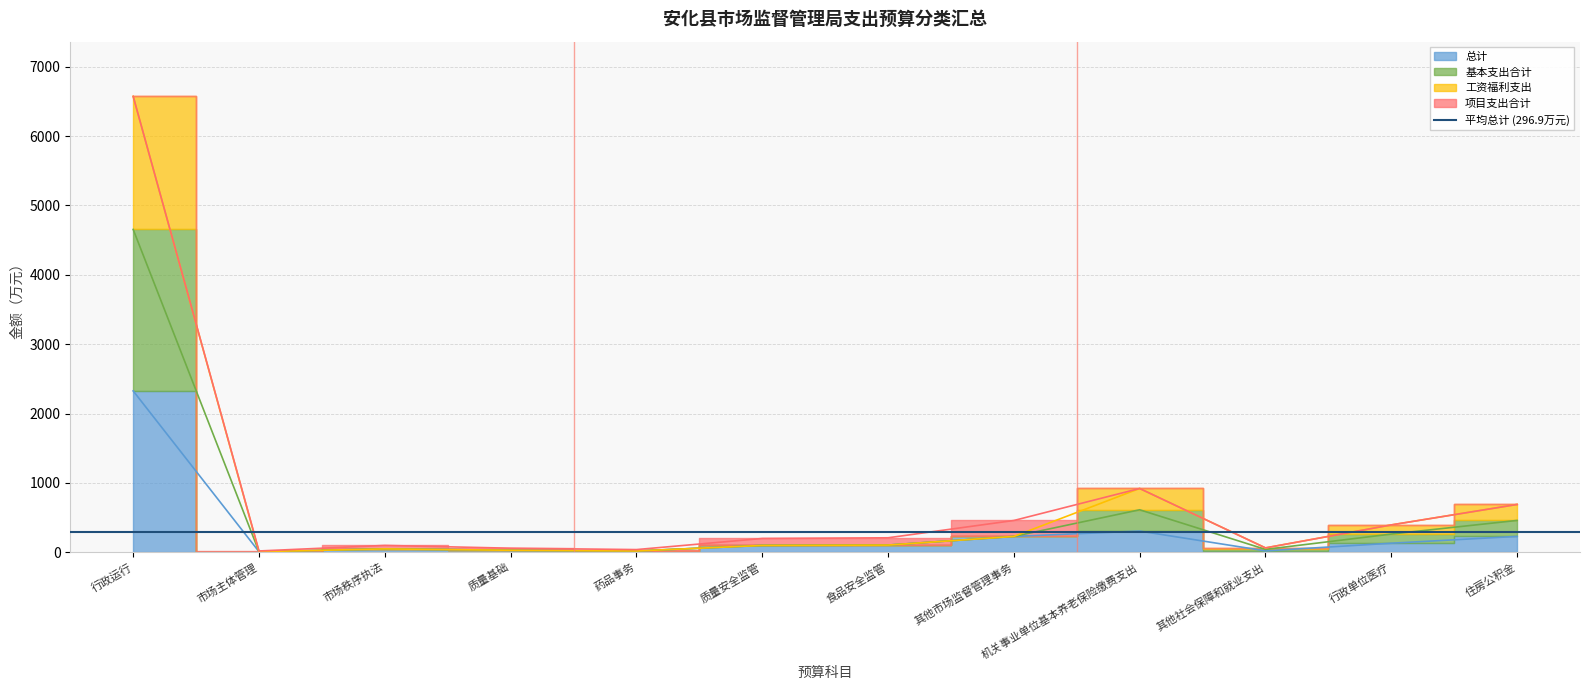

True or false: 工资福利支出 and 基本支出合计 intersect in this chart.

False